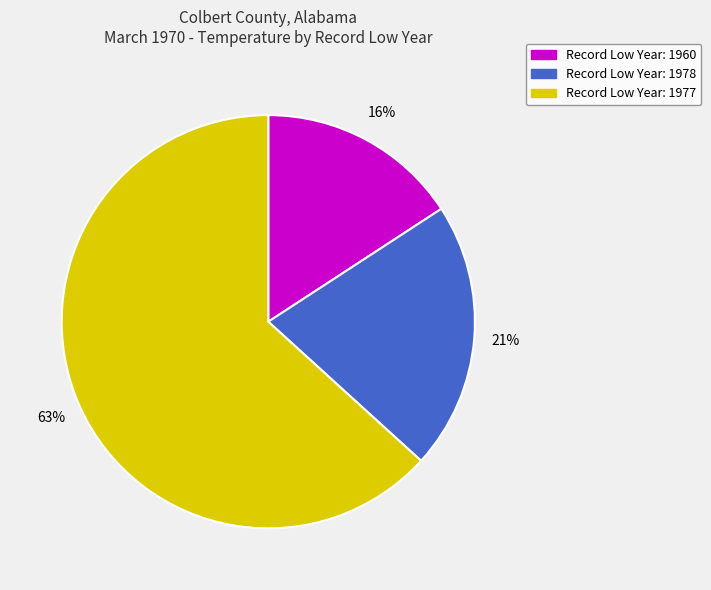

How many segments does this pie chart have?

3